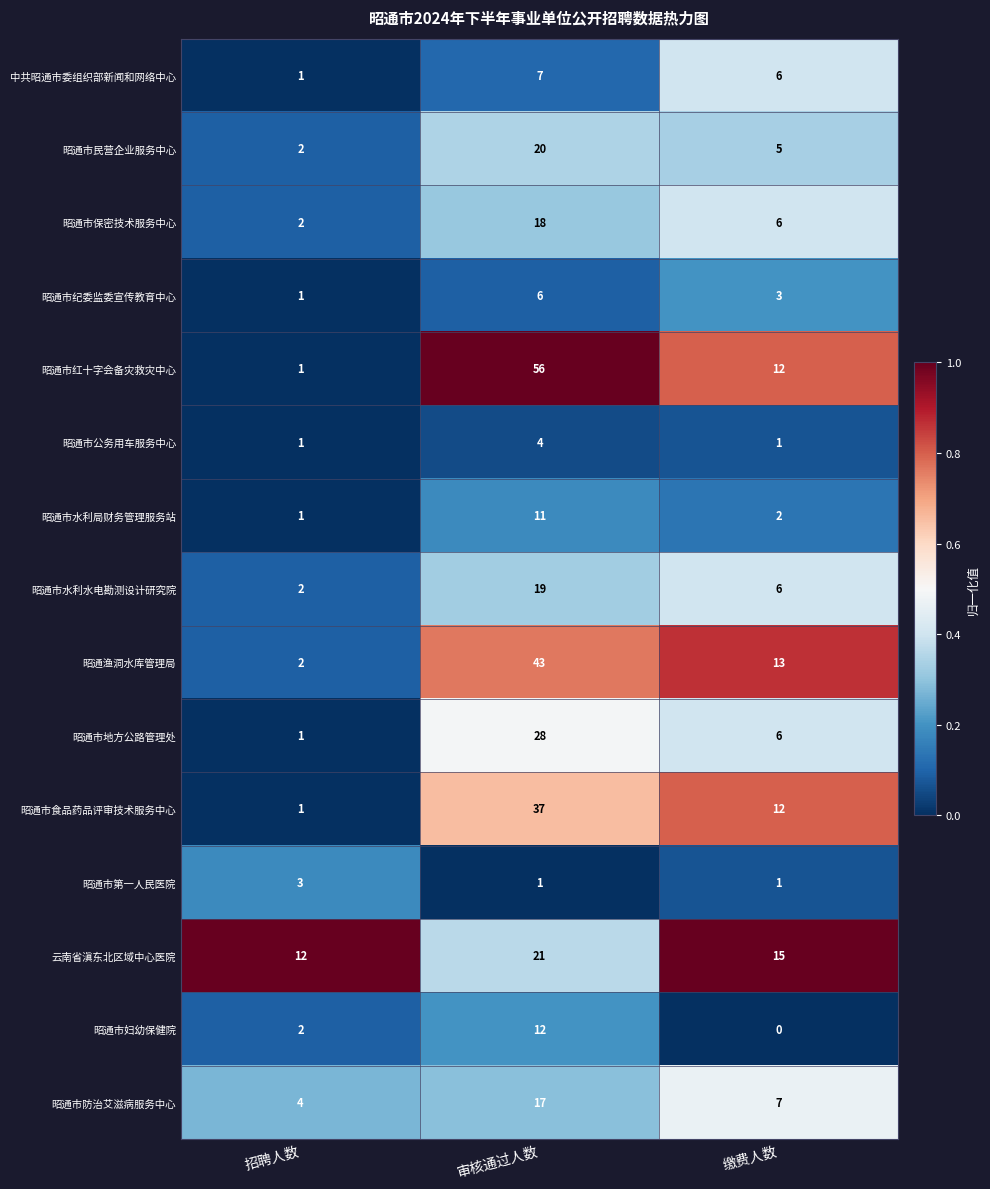

Which label corresponds to the largest value in the chart?

审核通过人数